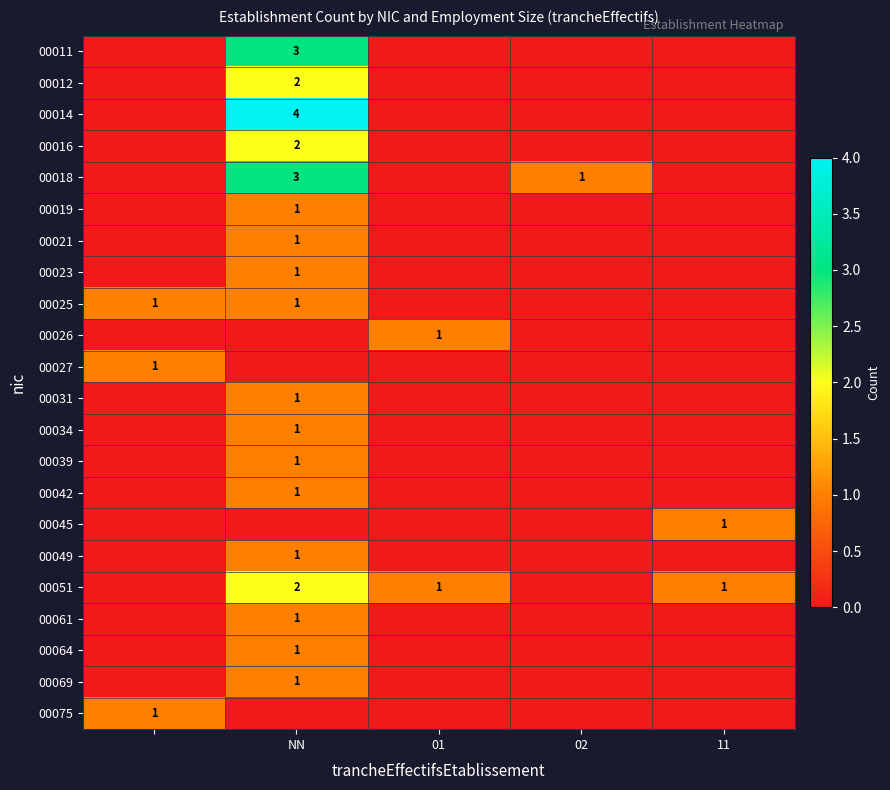

True or false: 00014 has a value of 2 at NN.

False